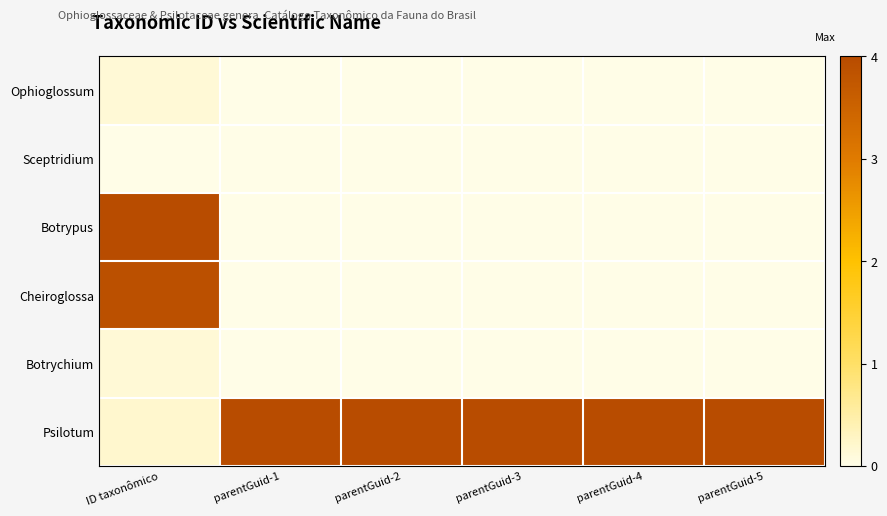

Reading right to left, what are all the values shown in this chart?

Ophioglossum: parentGuid-5=0.0	parentGuid-4=0.0	parentGuid-3=0.0	parentGuid-2=0.0	parentGuid-1=0.0	ID taxonômico=0.1
Sceptridium: parentGuid-5=0.0	parentGuid-4=0.0	parentGuid-3=0.0	parentGuid-2=0.0	parentGuid-1=0.0	ID taxonômico=0.0
Botrypus: parentGuid-5=0.0	parentGuid-4=0.0	parentGuid-3=0.0	parentGuid-2=0.0	parentGuid-1=0.0	ID taxonômico=4.0
Cheiroglossa: parentGuid-5=0.0	parentGuid-4=0.0	parentGuid-3=0.0	parentGuid-2=0.0	parentGuid-1=0.0	ID taxonômico=3.9
Botrychium: parentGuid-5=0.0	parentGuid-4=0.0	parentGuid-3=0.0	parentGuid-2=0.0	parentGuid-1=0.0	ID taxonômico=0.1
Psilotum: parentGuid-5=4.0	parentGuid-4=4.0	parentGuid-3=4.0	parentGuid-2=4.0	parentGuid-1=4.0	ID taxonômico=0.2